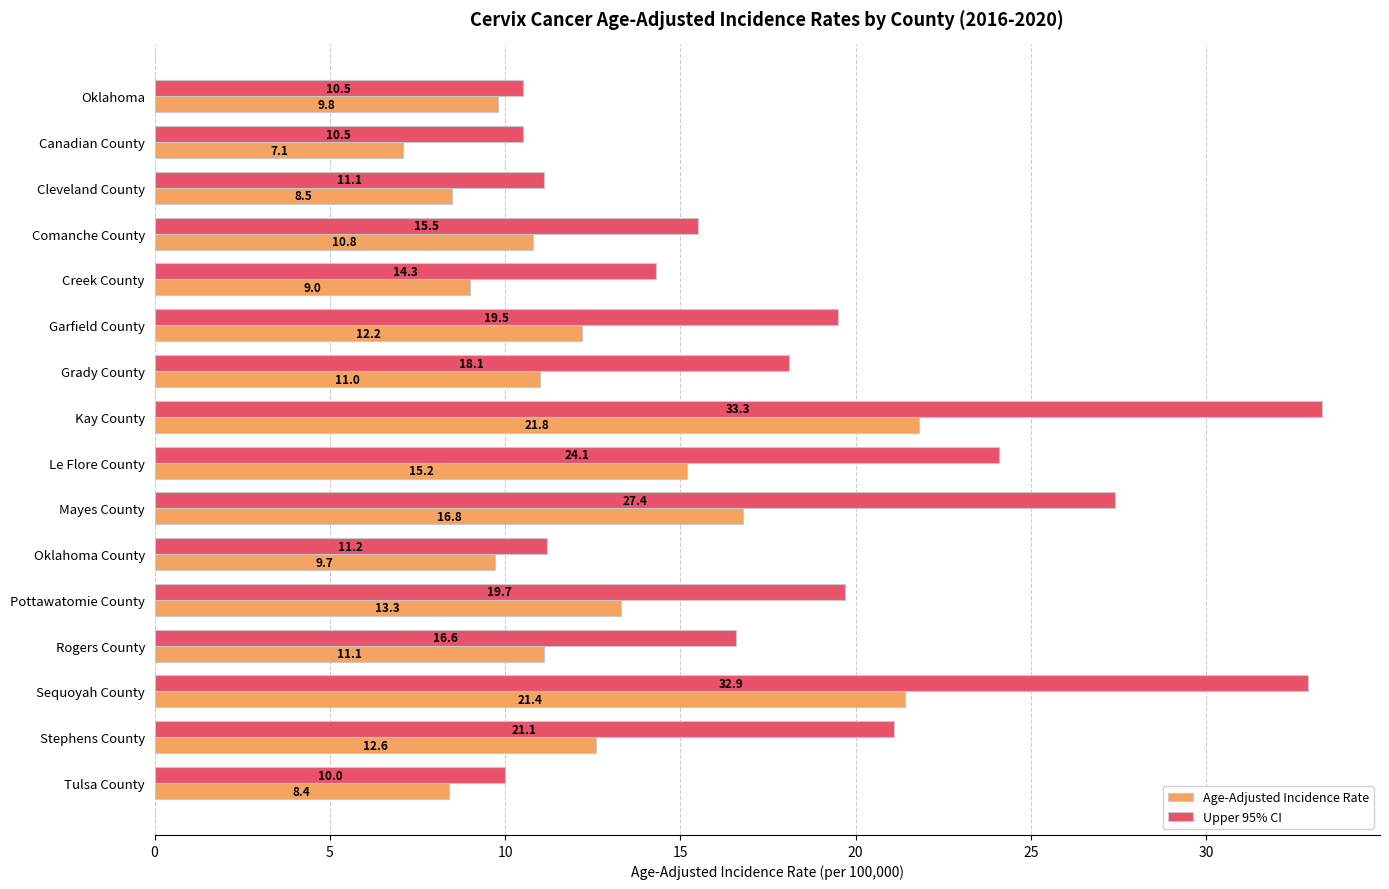

What is the sum of all Upper 95% CI values?

295.8